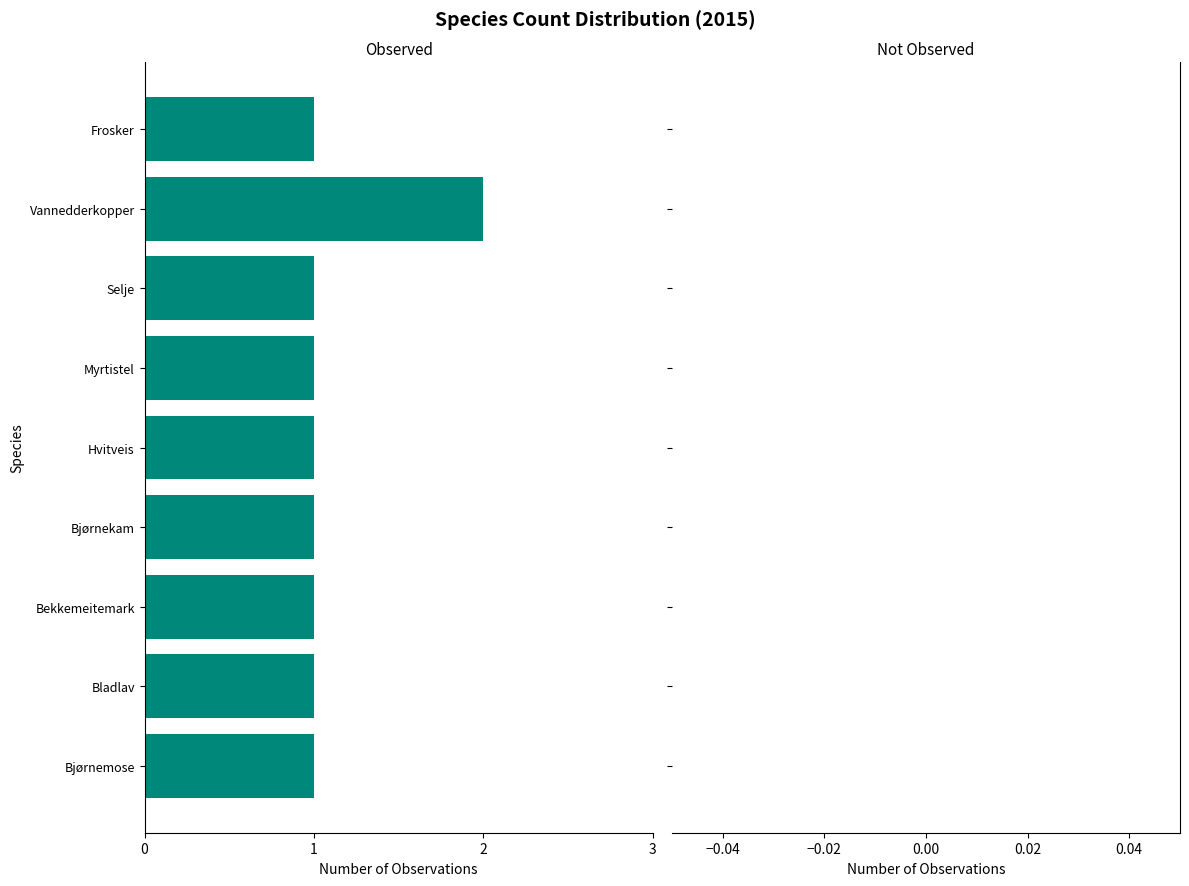

What is the difference between the maximum and minimum values?

1